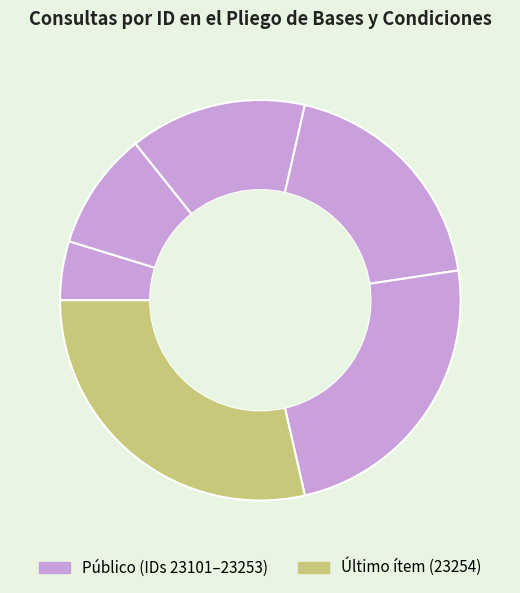

How many slices are in this pie chart?

6